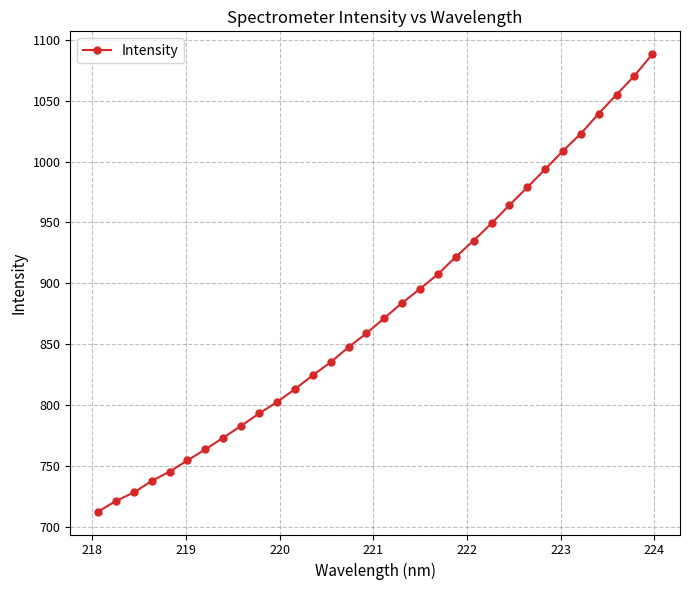

What is the average value?

877.6